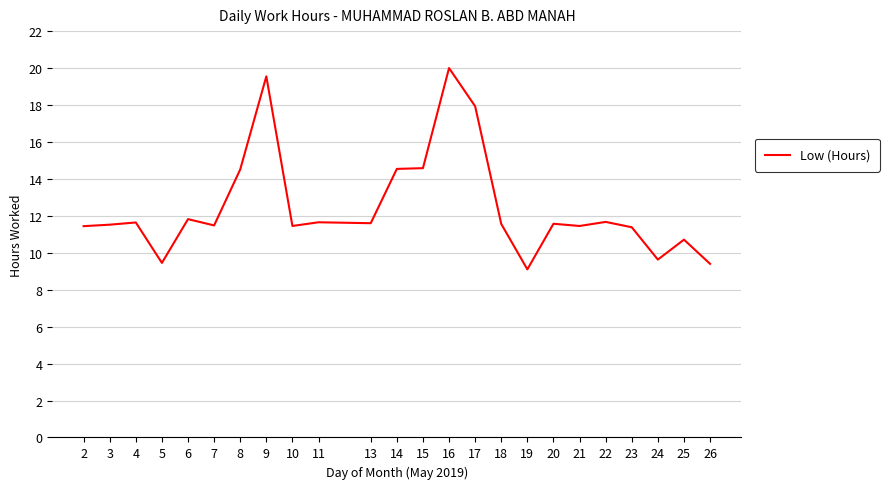

Which label corresponds to the smallest value in the chart?

19